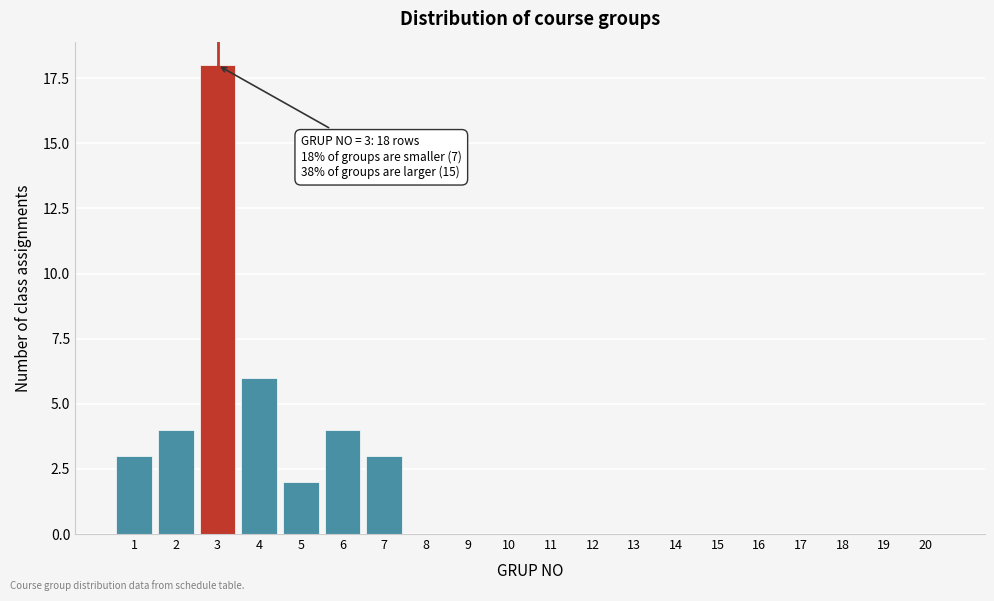

Reading left to right, what are all the values shown in this chart?

1=3	2=4	3=18	4=6	5=2	6=4	7=3	8=0	9=0	10=0	11=0	12=0	13=0	14=0	15=0	16=0	17=0	18=0	19=0	20=0